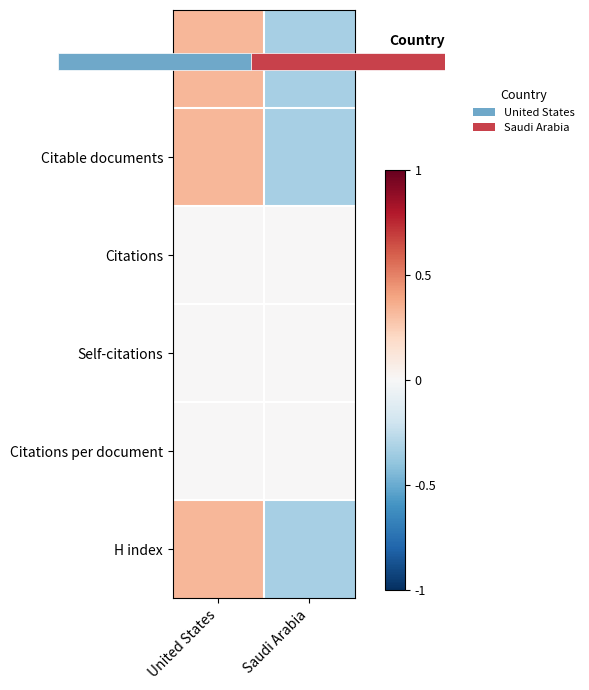

How many data points in Documents are less than 0?

1